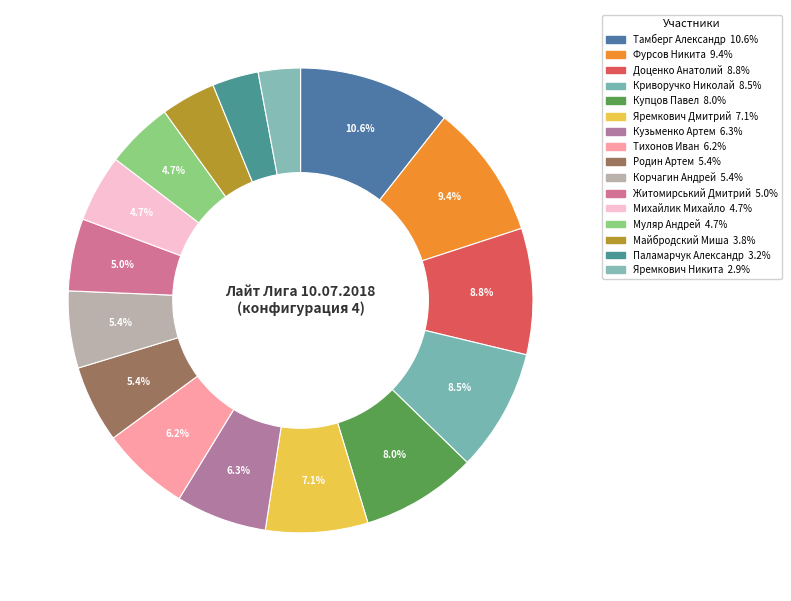

Is it true that Паламарчук Александр is 3% of the pie?

True